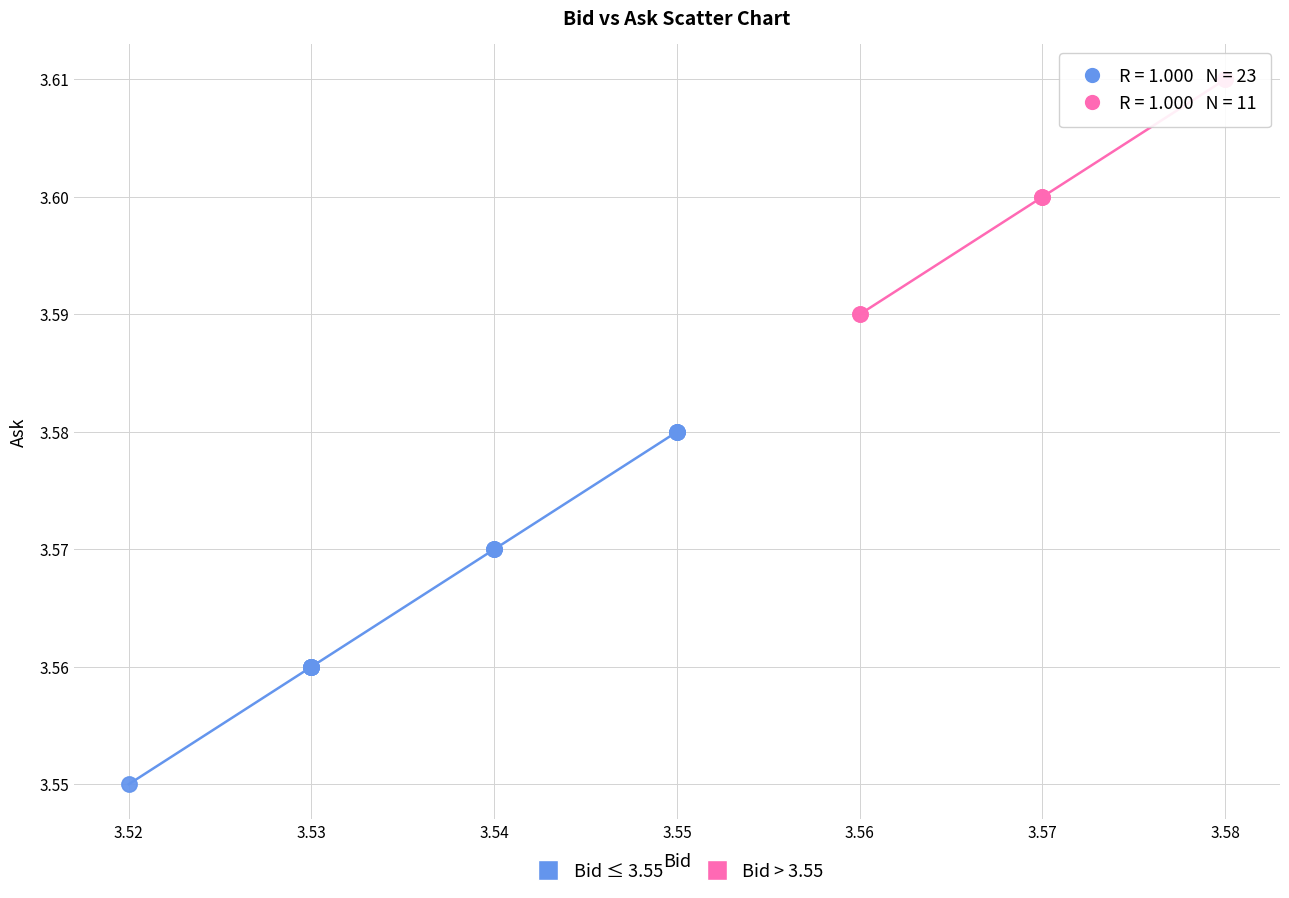

Which series has the largest Y range (max minus min)?

Bid ≤ 3.55